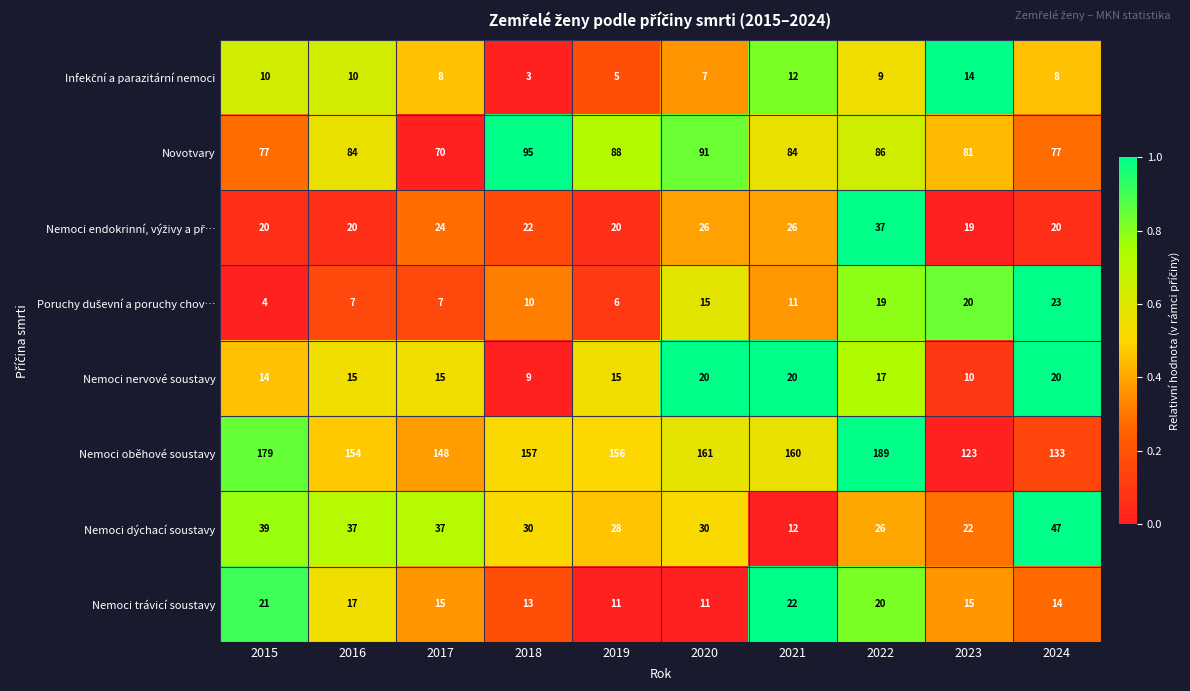

Which label corresponds to the largest value in the chart?

2022